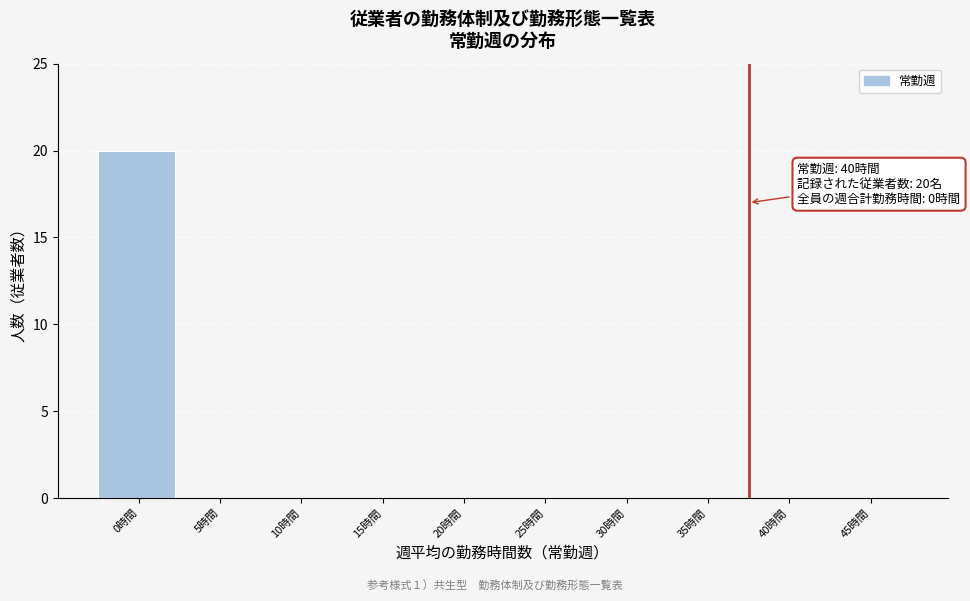

Reading right to left, what are all the values shown in this chart?

45時間=0	40時間=0	35時間=0	30時間=0	25時間=0	20時間=0	15時間=0	10時間=0	5時間=0	0時間=20